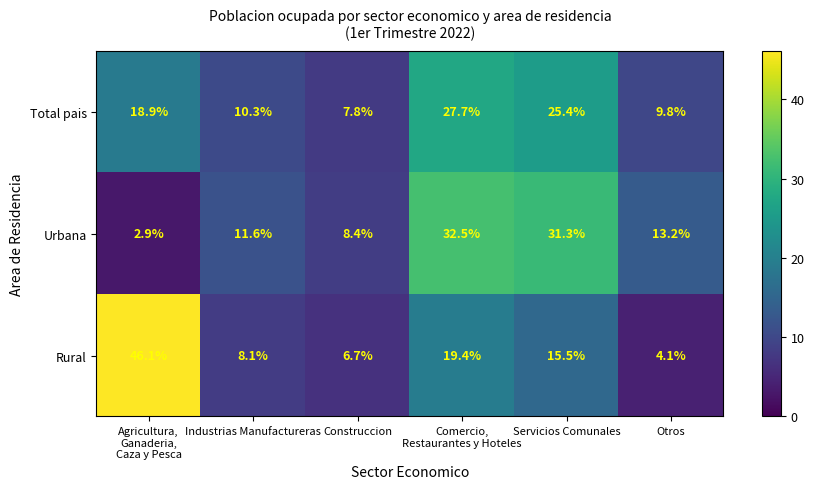

What is the maximum value shown in the chart?

46.1